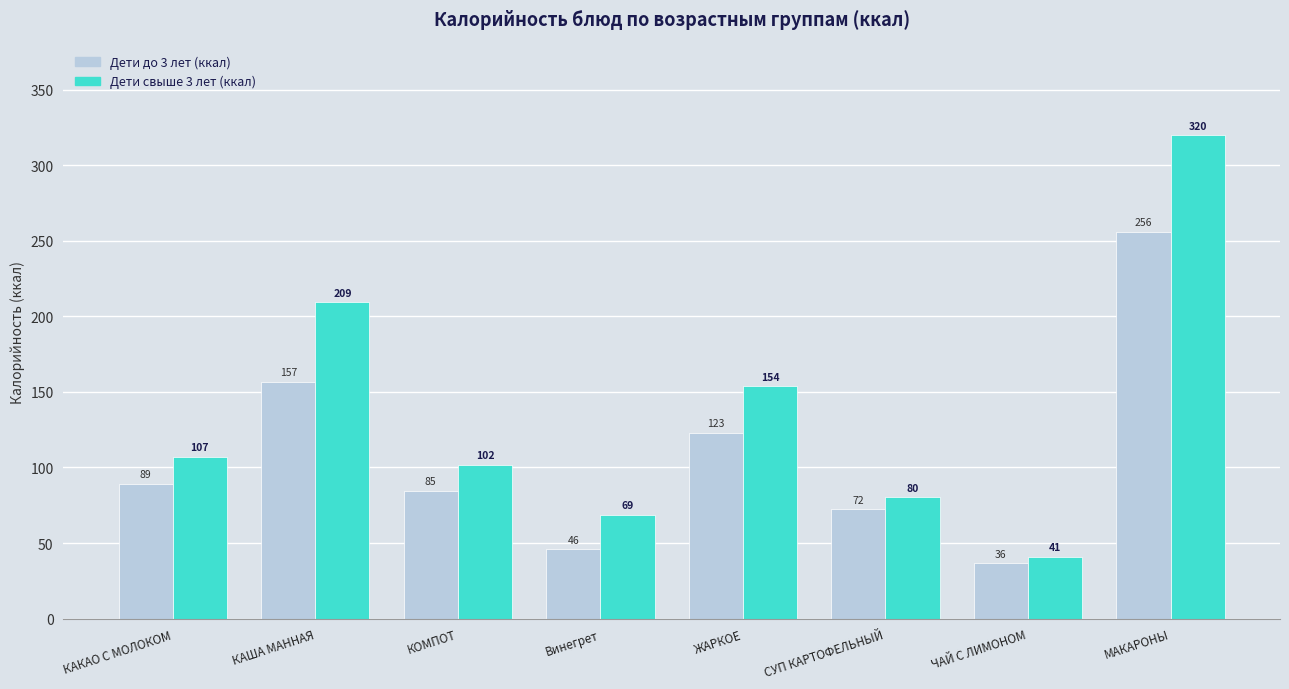

Which series changed the most between КАША МАННАЯ and Винегрет?

Дети свыше 3 лет (ккал)